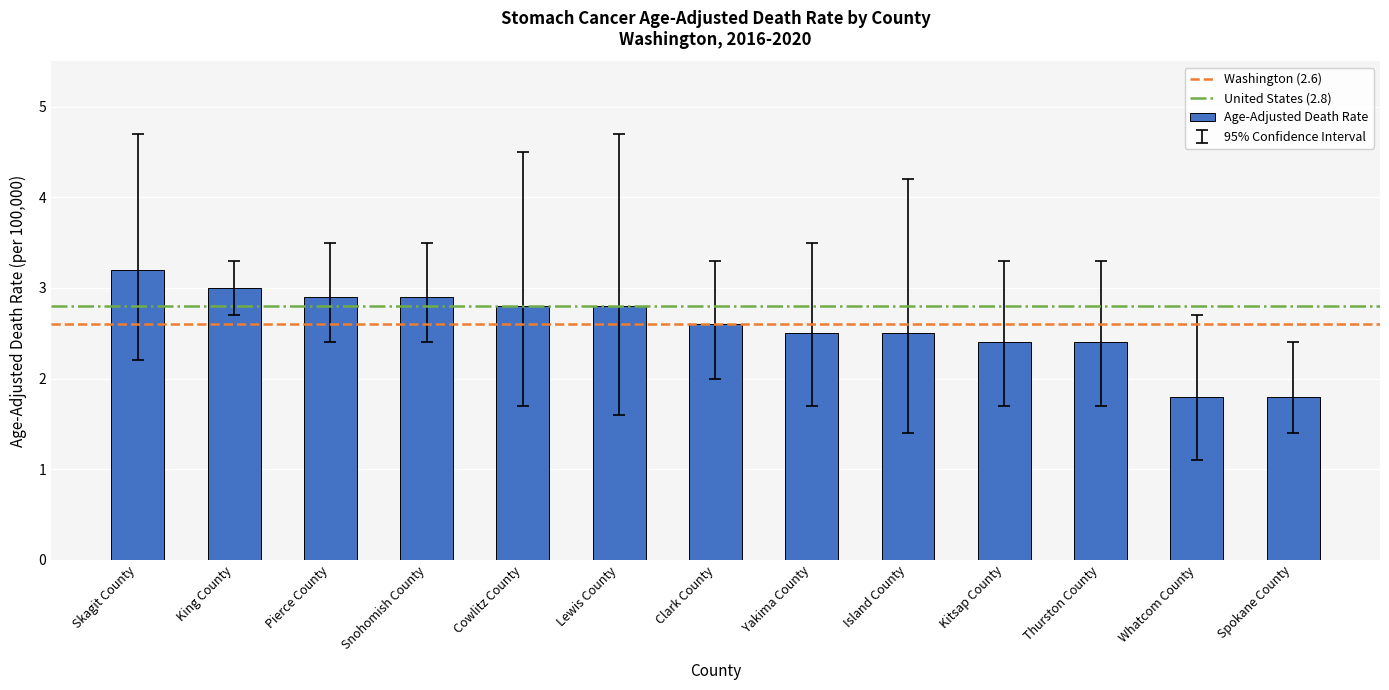

The chart shows a value of 1.0 at Spokane County. True or false?

False